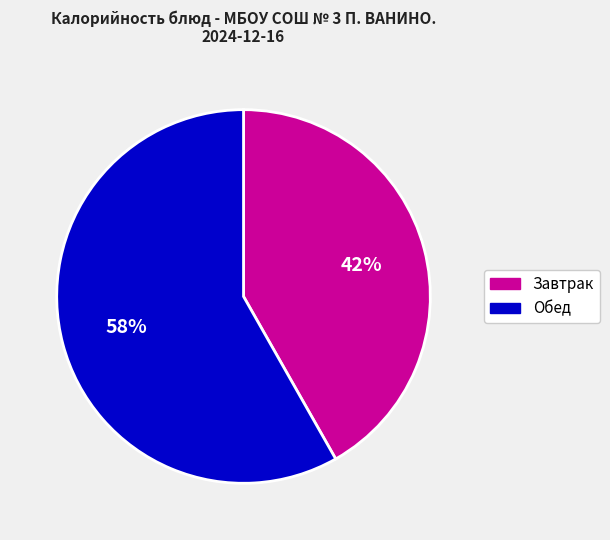

What percentage is the Обед slice, to the nearest percent?

58%